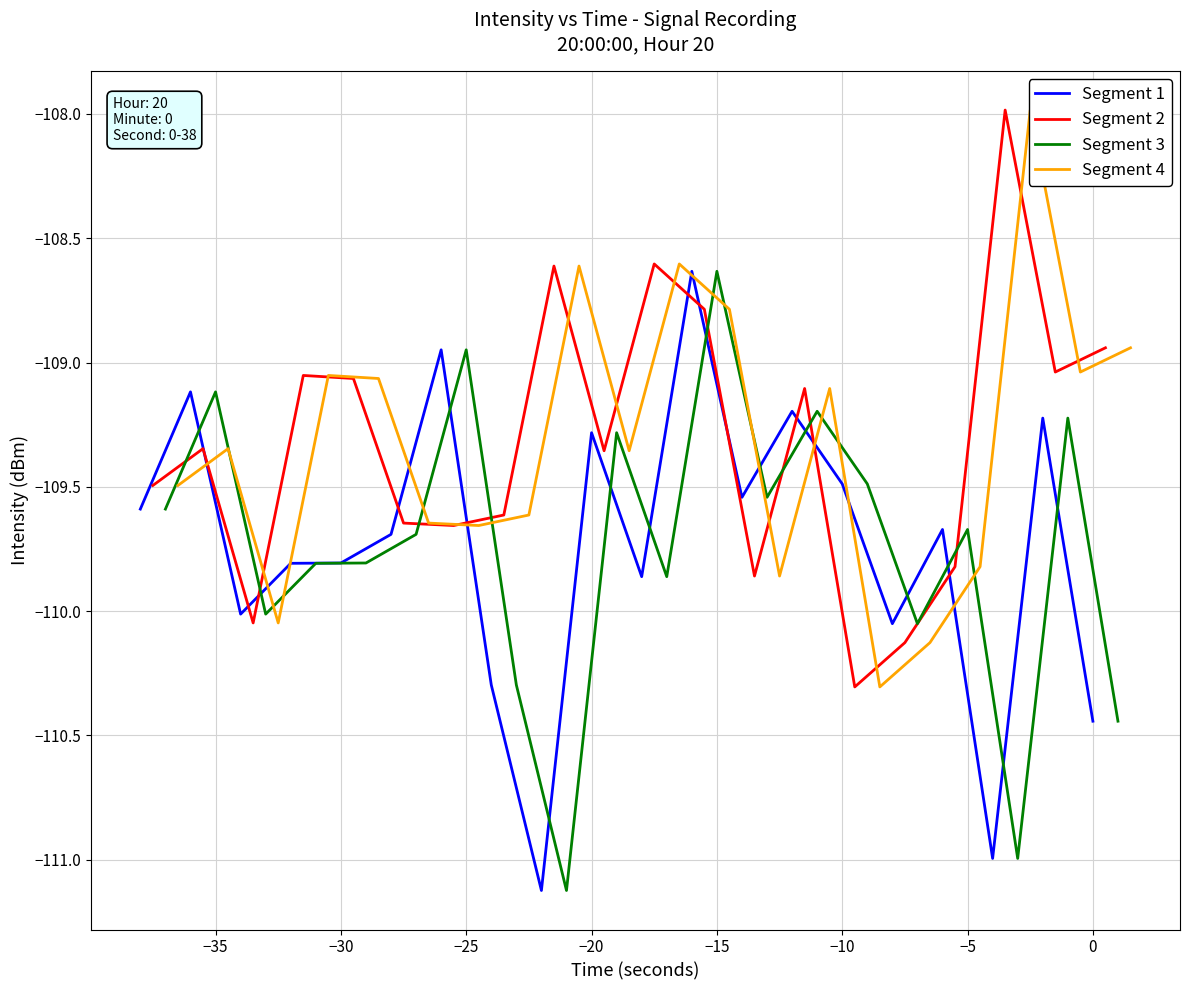

What is the minimum value for Segment 2?

-110.3